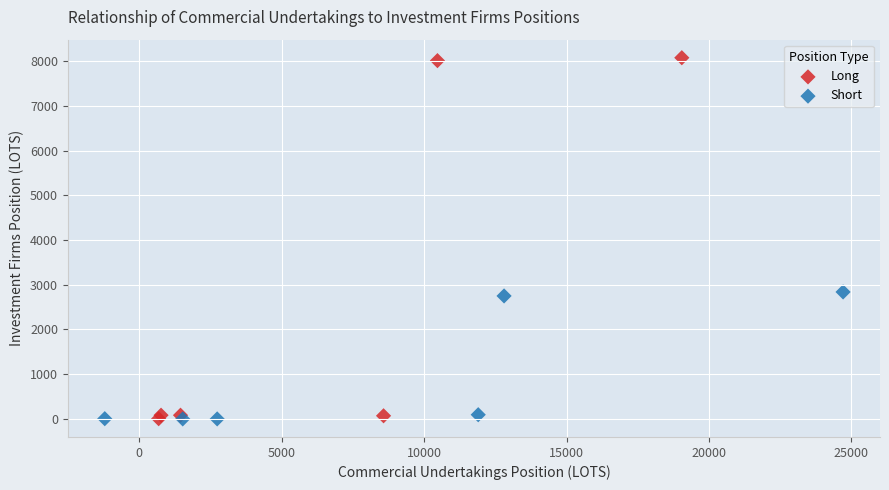

Which series contains the highest Y value?

Long